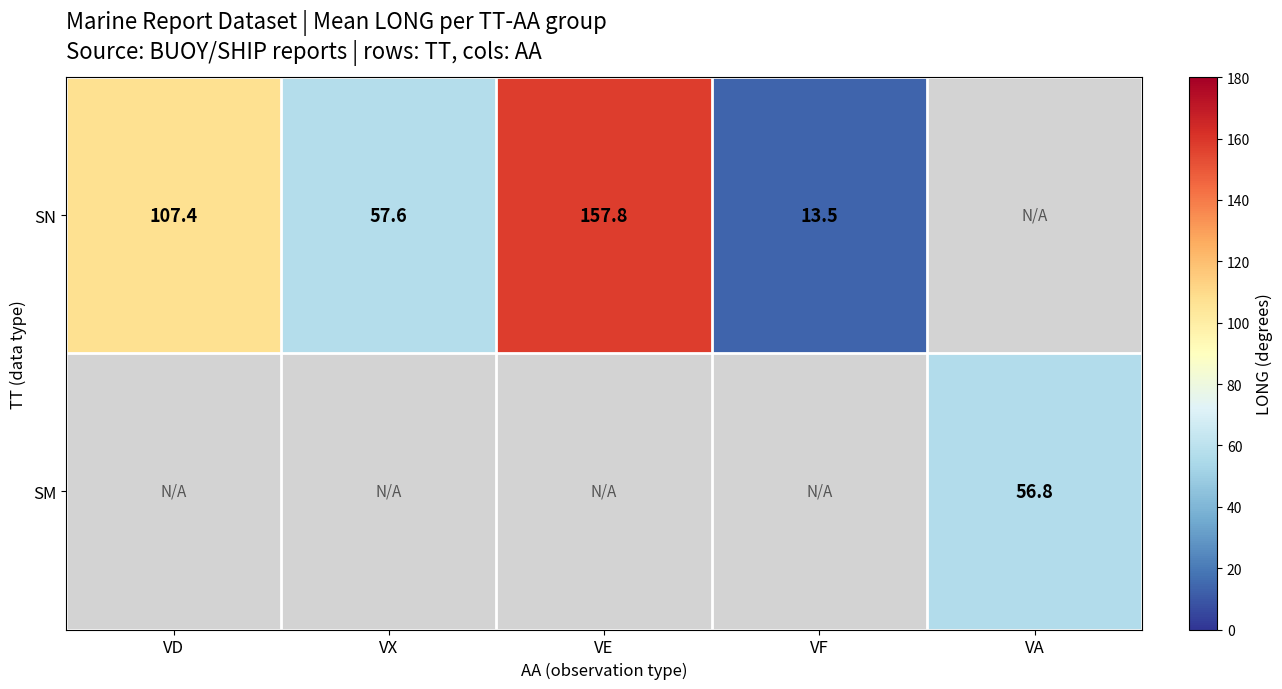

Is the value of SN at VE greater than the value of SM at VA?

Yes